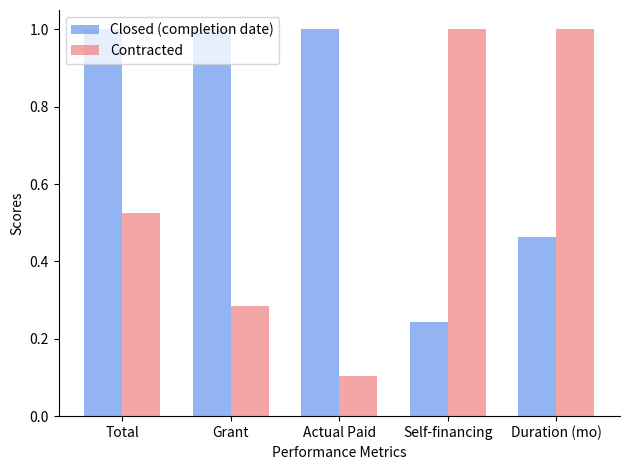

Which series has the largest total across all categories?

Closed (completion date)